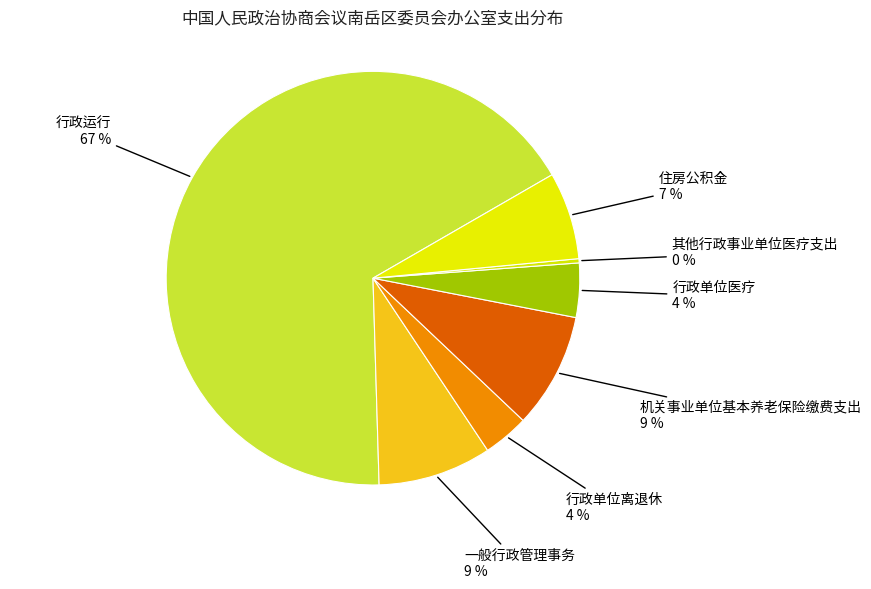

Is it true that 行政运行 is 67% of the pie?

True